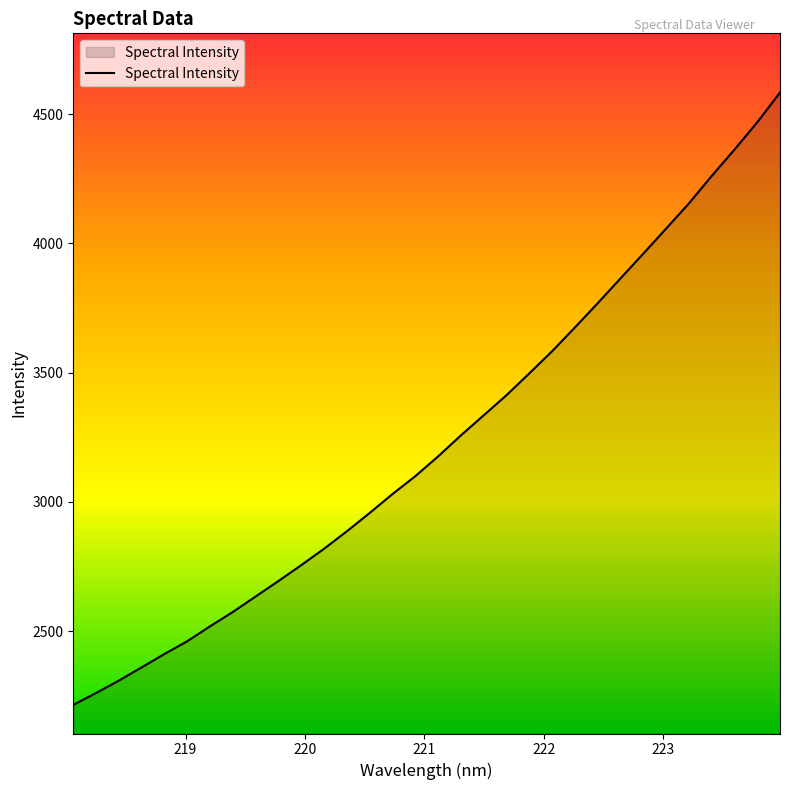

What is the difference between the maximum and minimum values?

2368.8